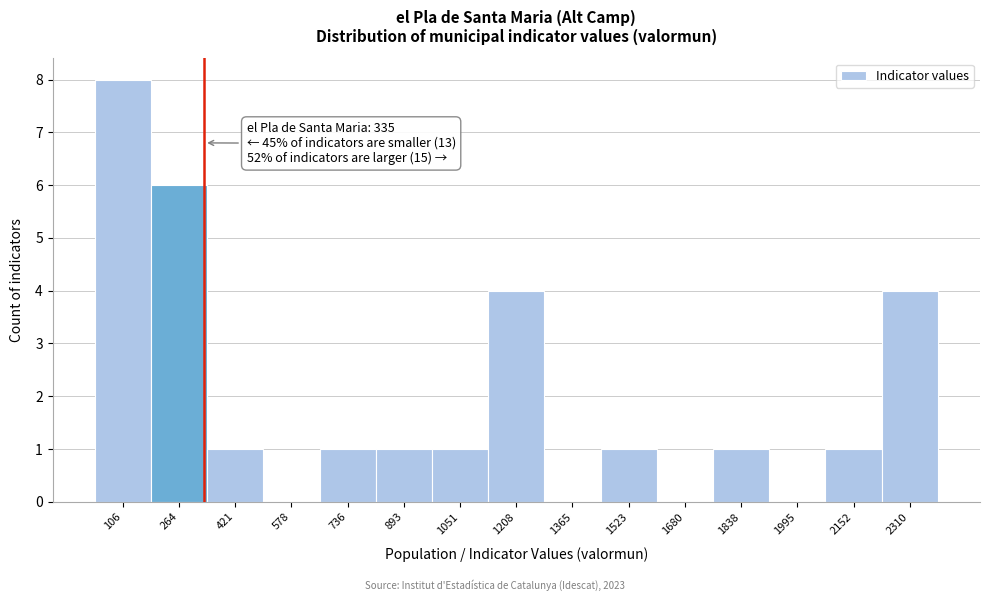

Over which range of the x-axis is the bar tallest?

20 to 180